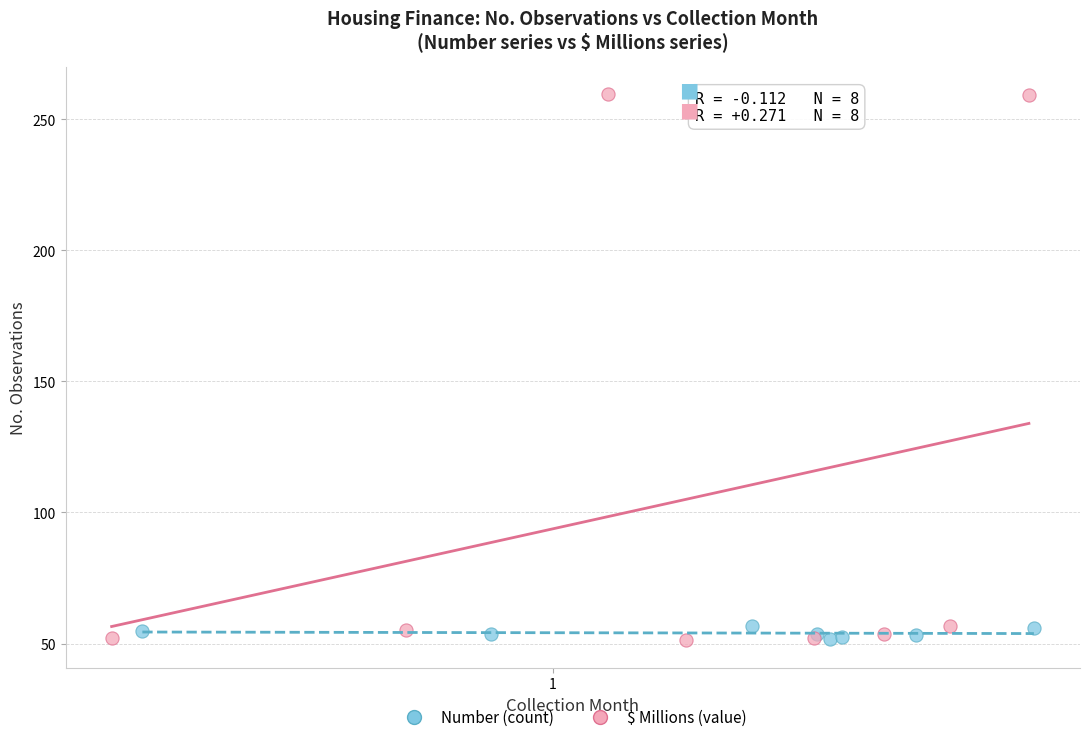

Which series contains the highest Y value?

$ Millions (value)